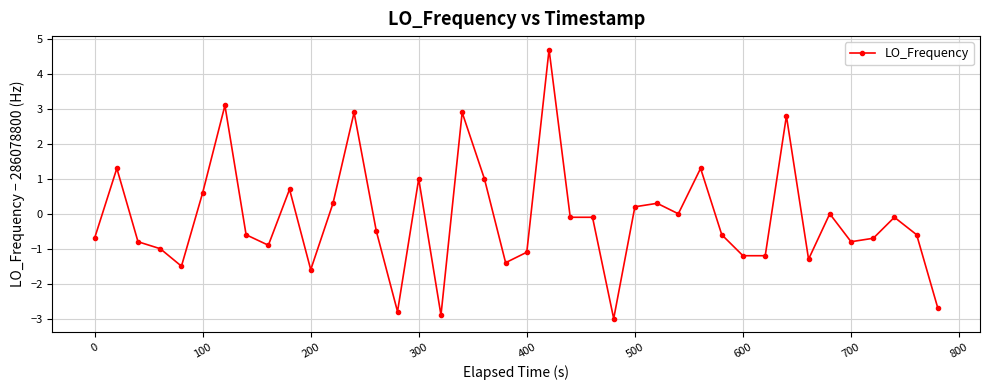

How many lines are shown in the chart?

1